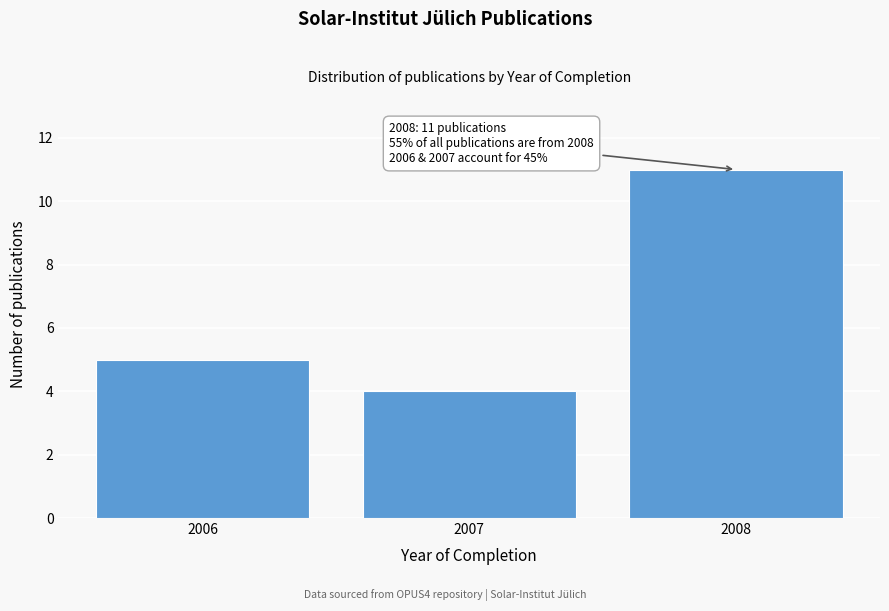

Reading right to left, what are all the values shown in this chart?

2008=11	2007=4	2006=5